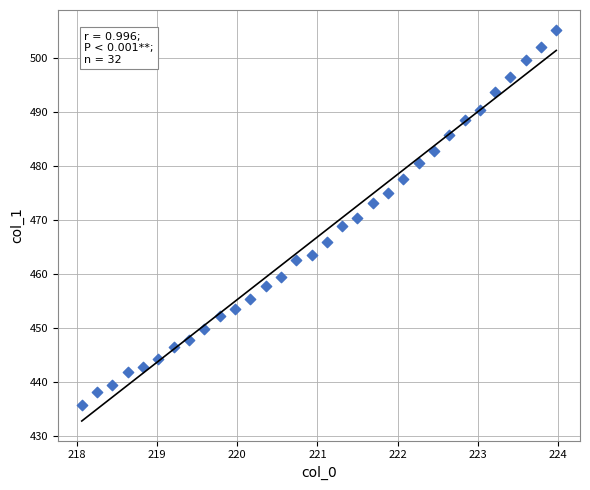

What is the range of Y values (max minus min)?

69.4